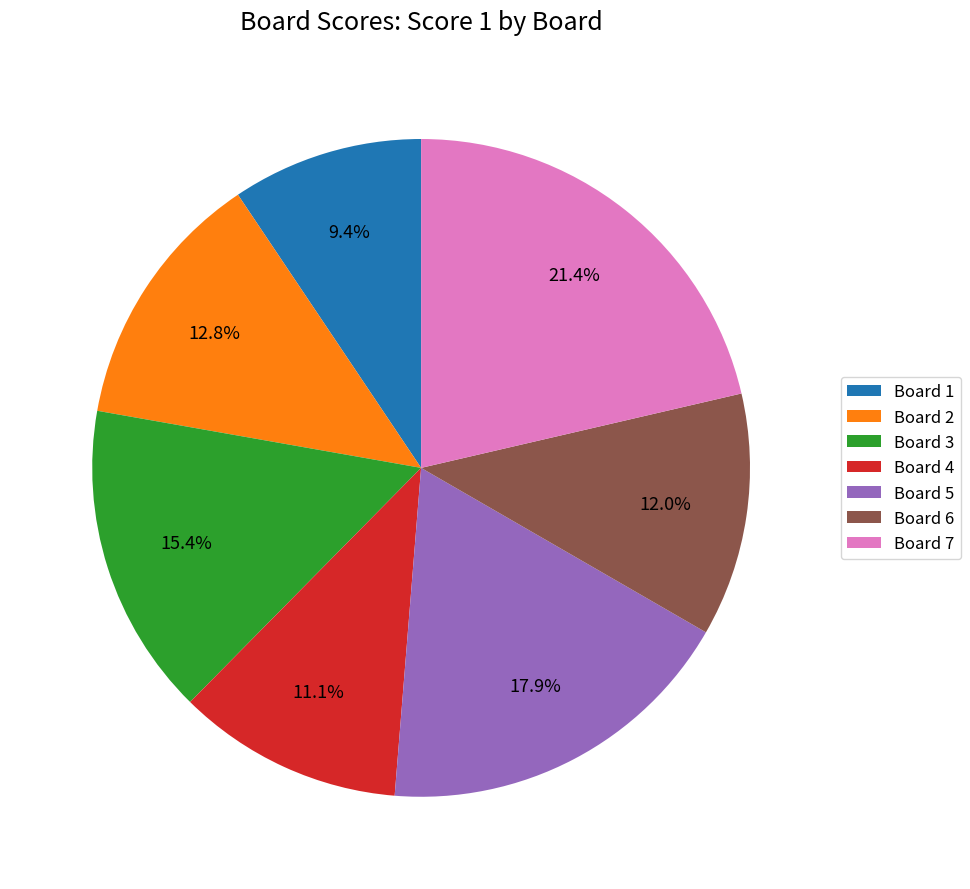

Is the sum of Board 5 and Board 3 greater than half?

No